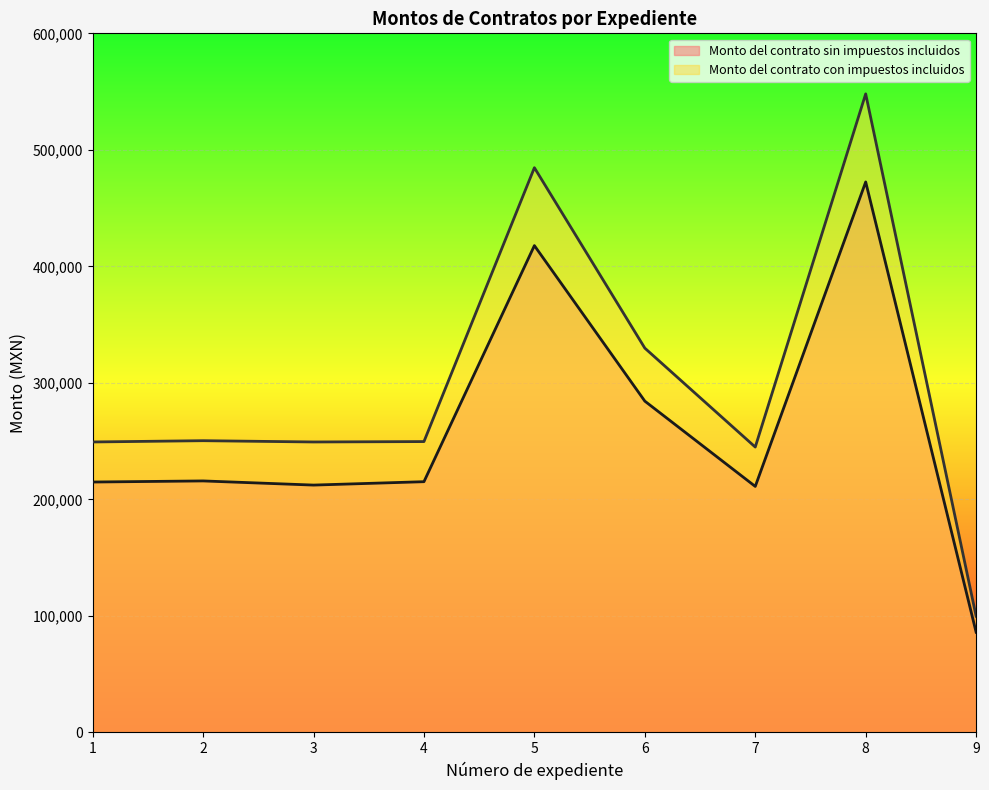

How many values in the Monto del contrato con impuestos incluidos series are below 249613?

4